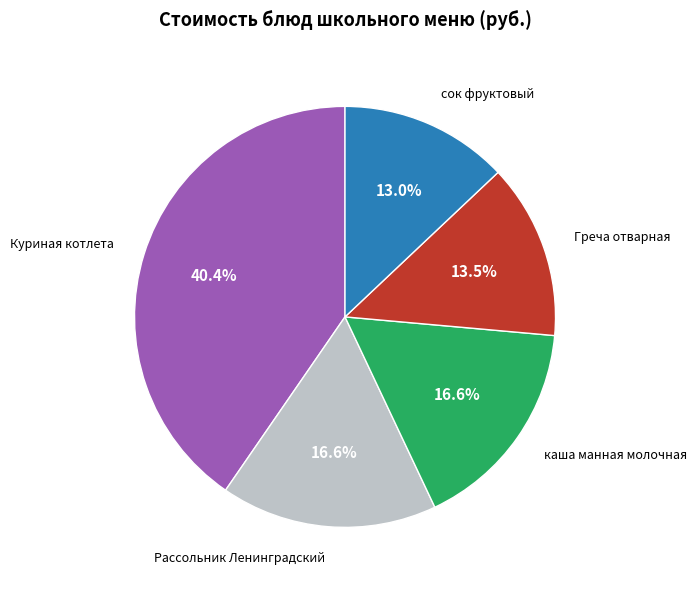

To the nearest percent, what is the difference between the largest and smallest slice percentages?

27%